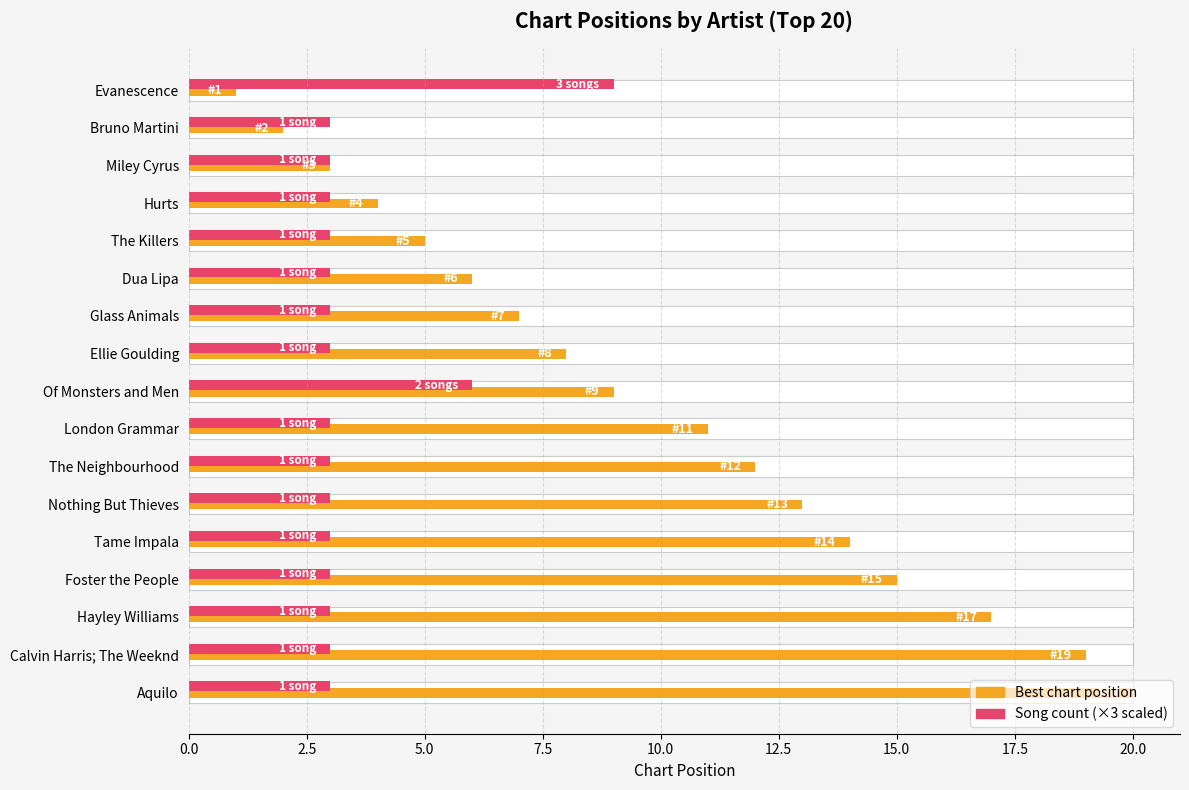

What is the sum of all Song count (×3 scaled) values?

60